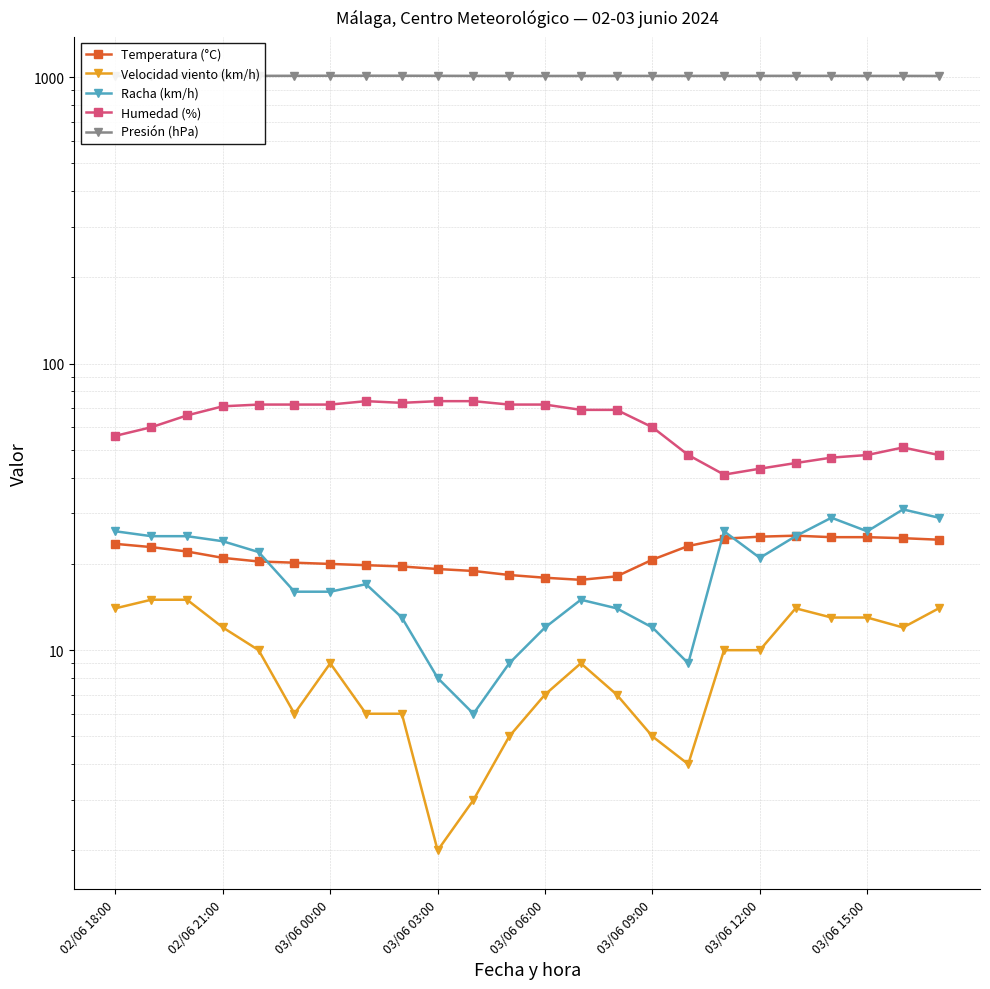

What is the smallest value displayed?

2.0